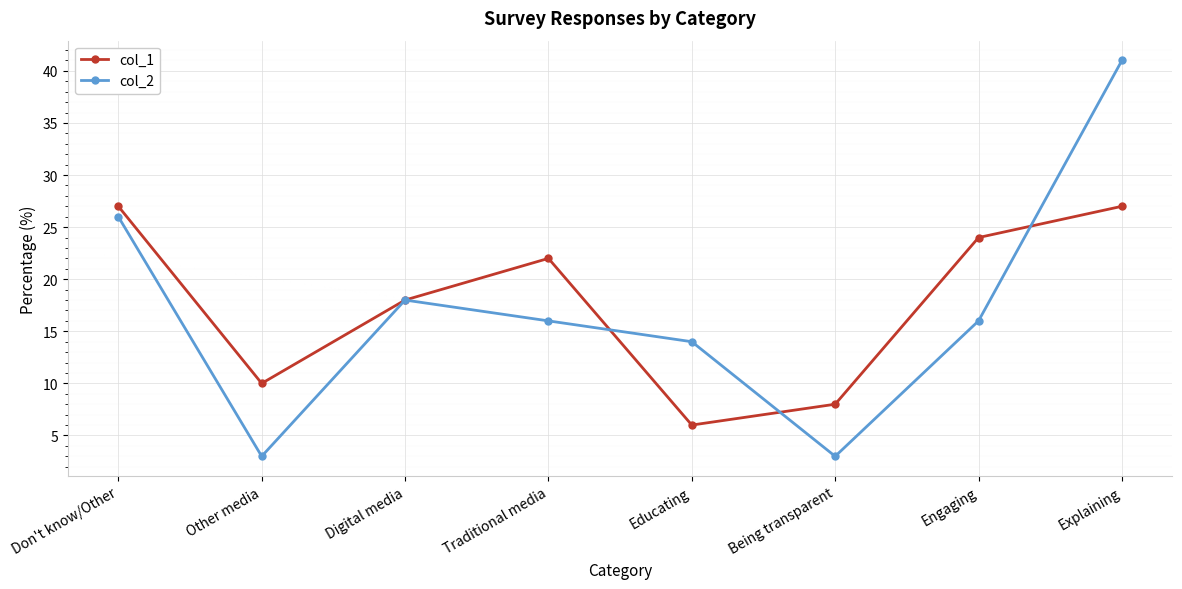

What is the smallest value displayed?

3